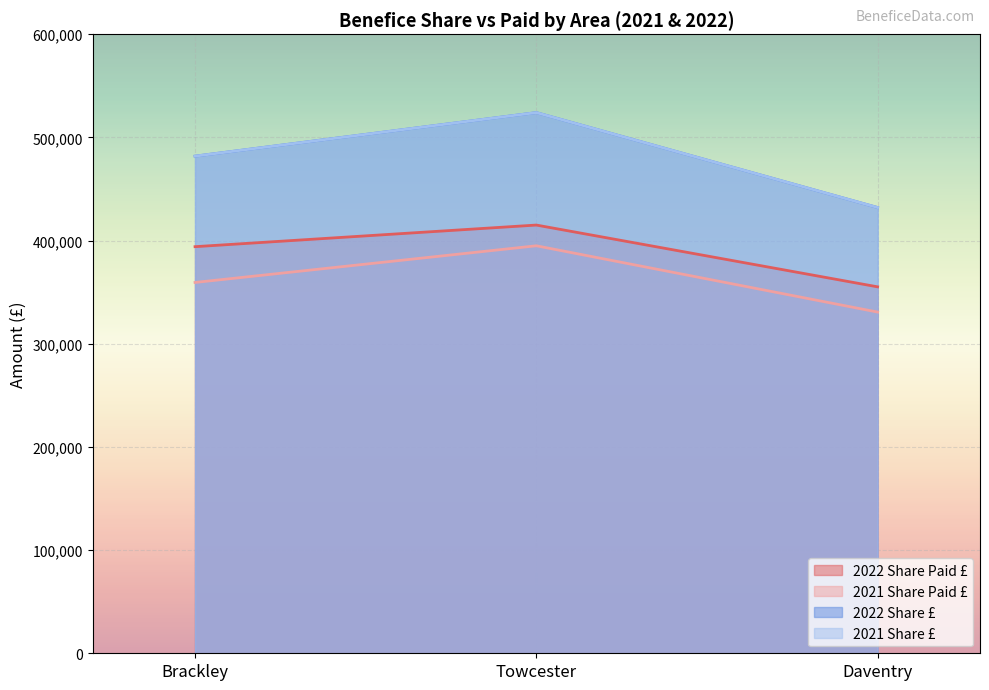

The value of 2022 Share Paid £ at Daventry is 577405. True or false?

False